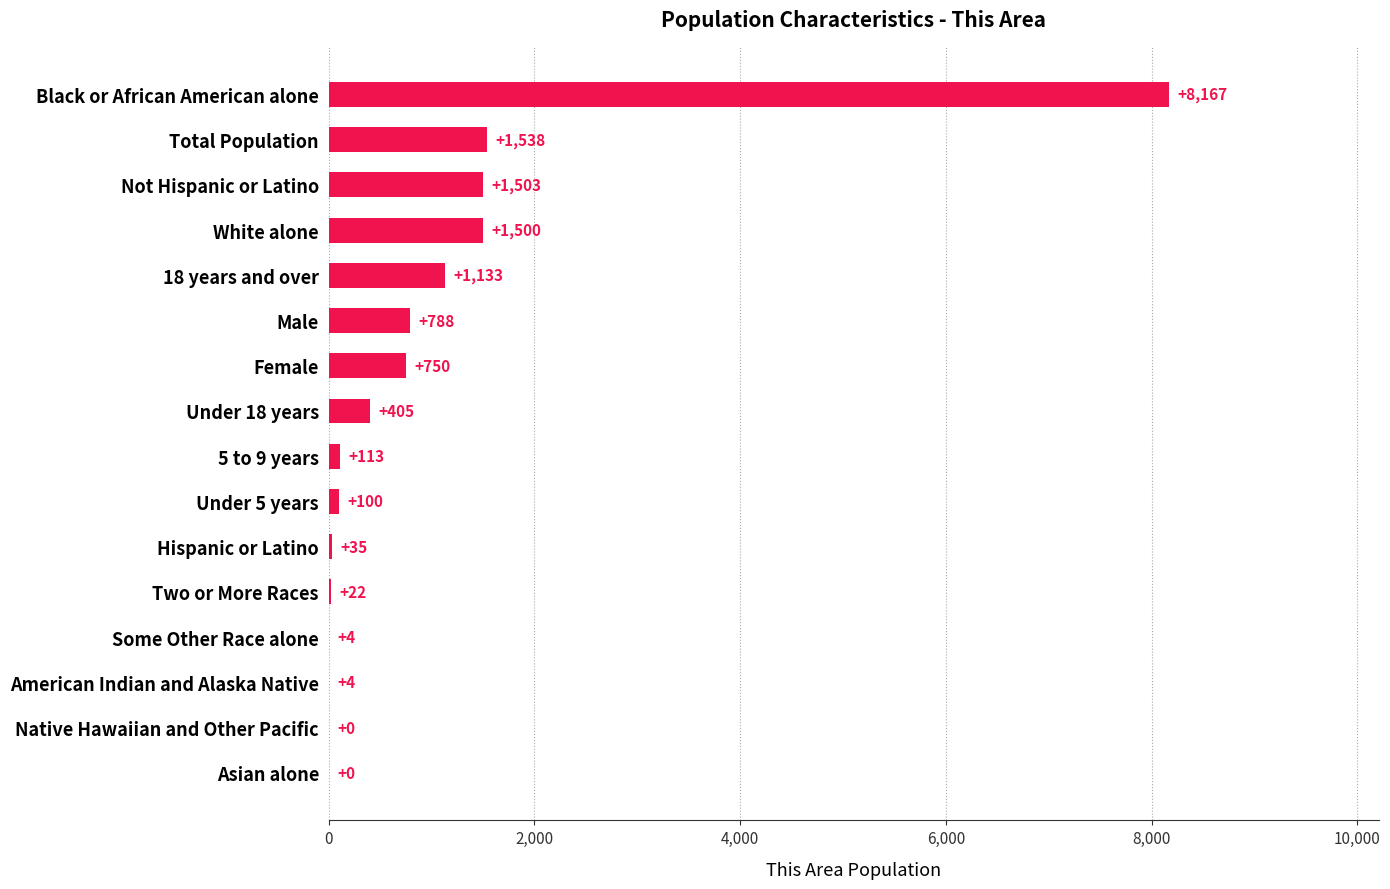

What is the average value?

1004